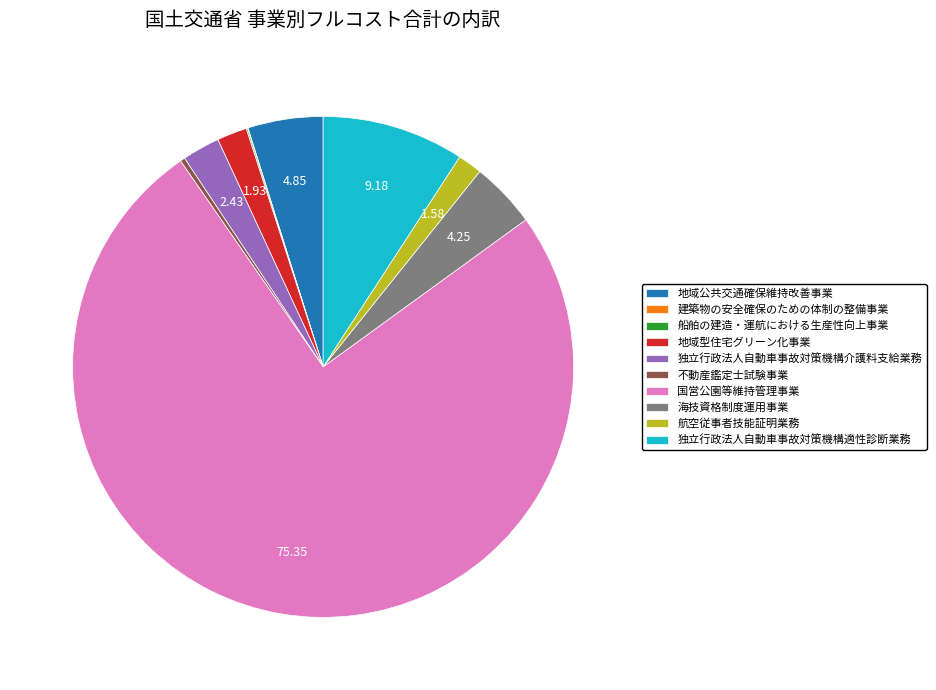

Approximately how many times larger is the value at 地域型住宅グリーン化事業 compared to 不動産鑑定士試験事業?

6.3